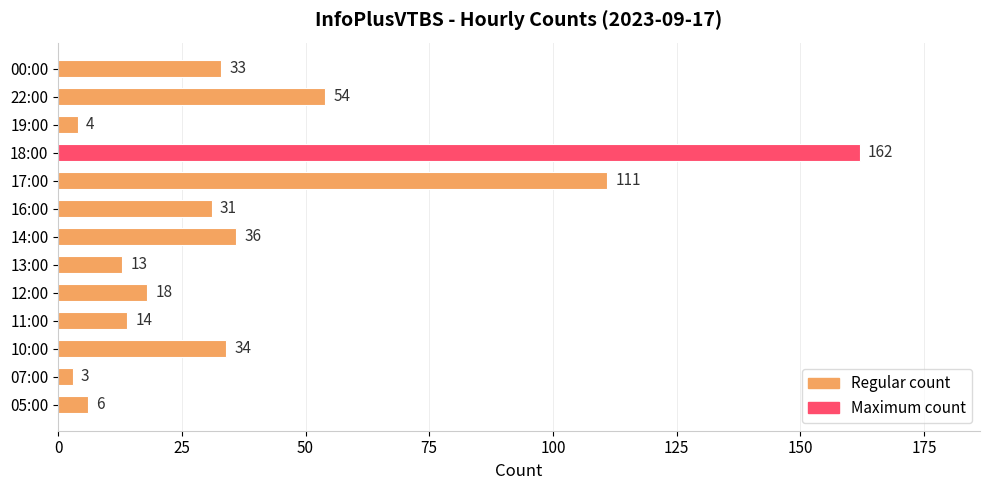

Reading bottom to top, extract all data points from this chart.

05:00=6	07:00=3	10:00=34	11:00=14	12:00=18	13:00=13	14:00=36	16:00=31	17:00=111	18:00=162	19:00=4	22:00=54	00:00=33